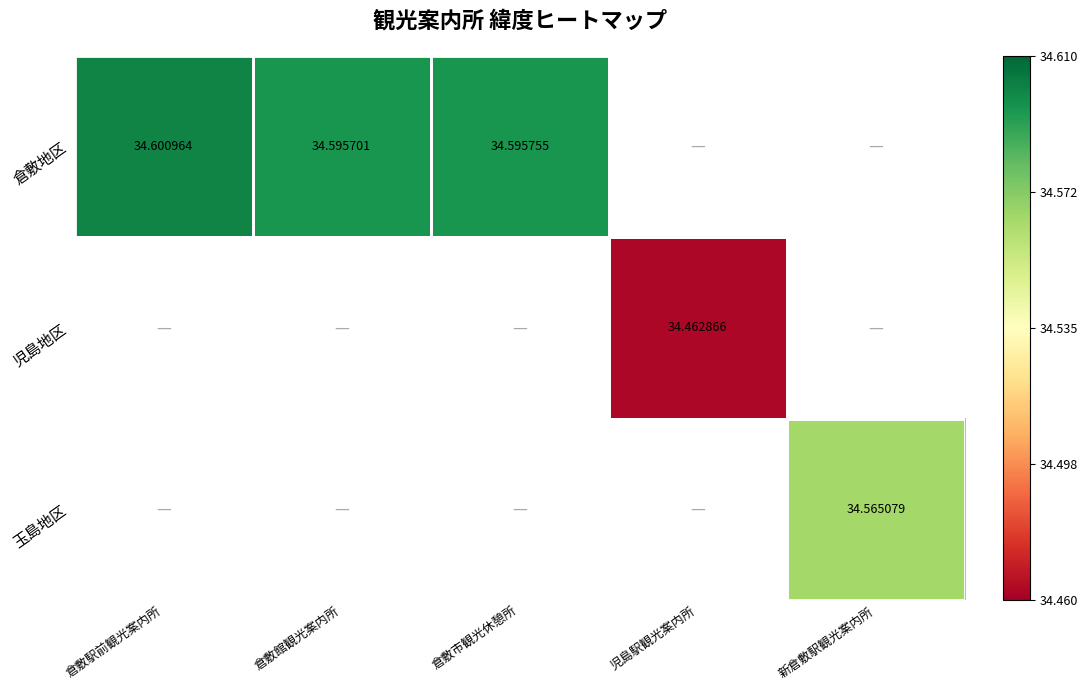

Between 倉敷館観光案内所 and 倉敷市観光休憩所, which is larger?

倉敷市観光休憩所